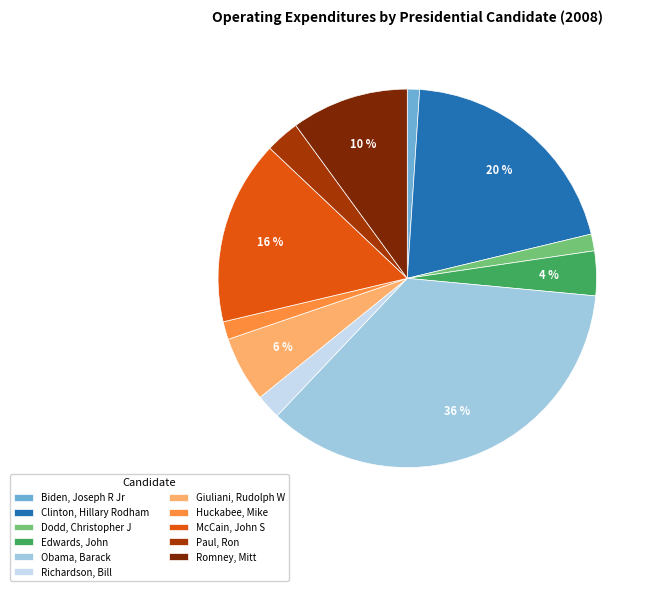

Do McCain, John S and Edwards, John together represent more than half of the pie?

No